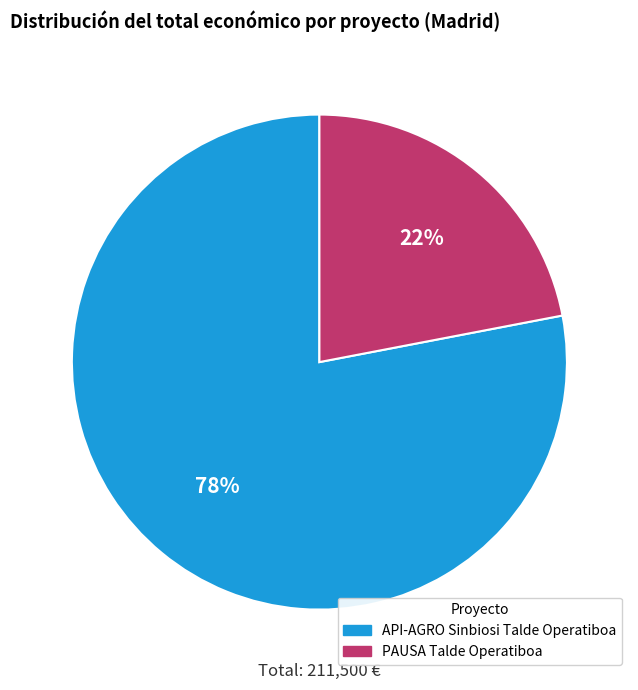

To the nearest percent, what is the difference between the largest and smallest slice percentages?

56%